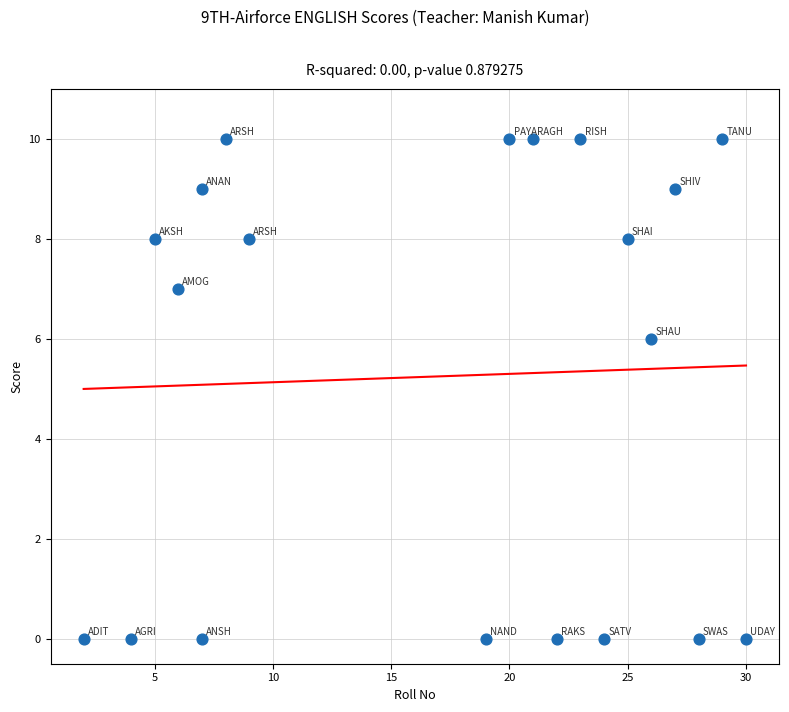

What is the range of Y values (max minus min)?

10